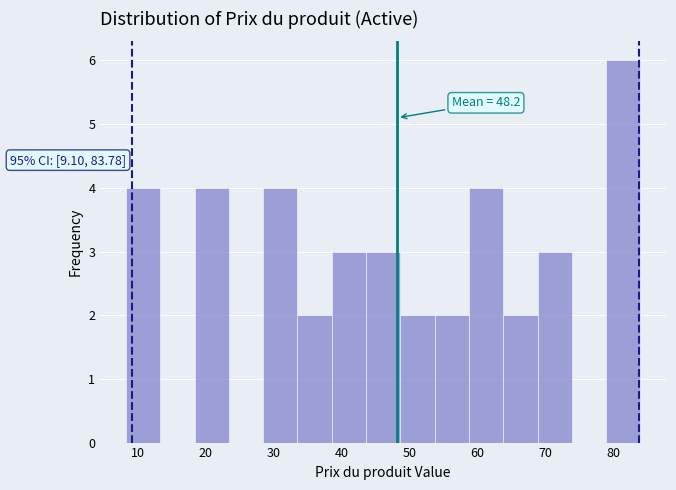

Which range on the x-axis has the tallest bar?

79 to 84